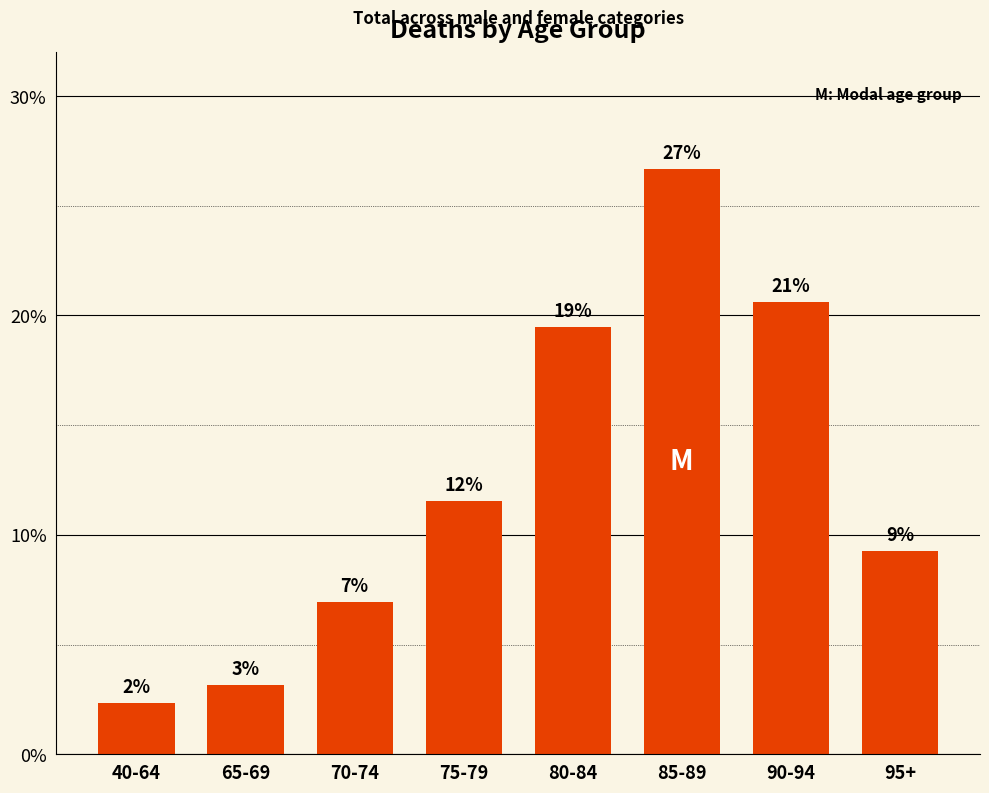

At which category does the chart reach its peak across all series?

85-89